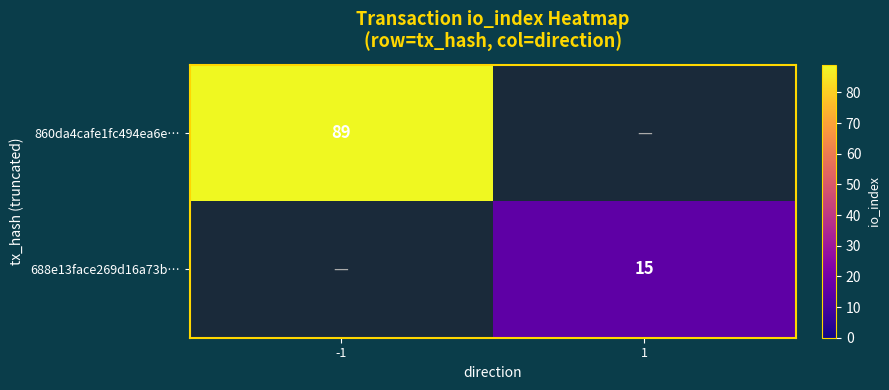

Which has a higher value, 1 or -1?

-1